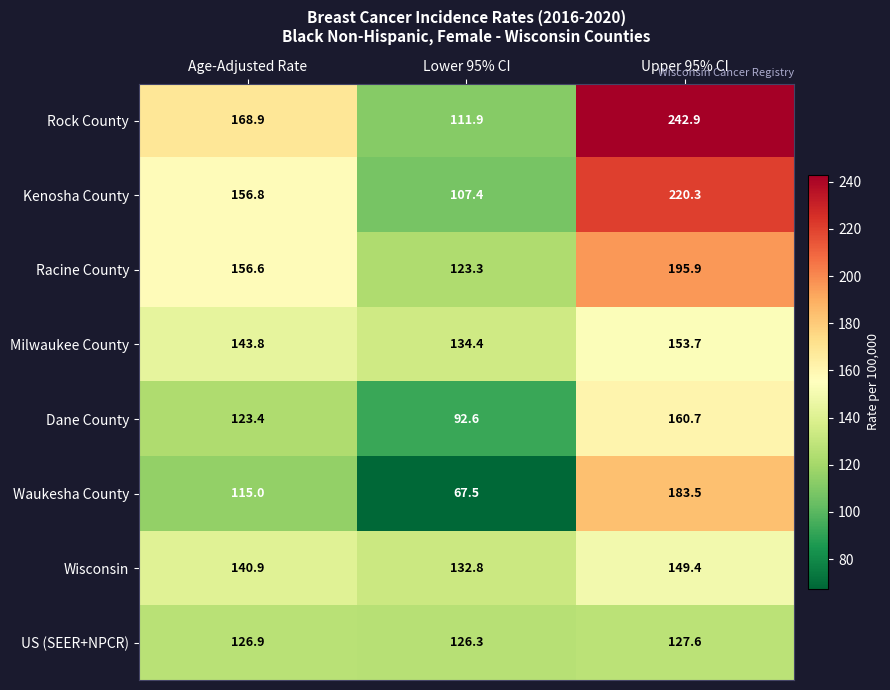

Rank the categories by Waukesha County value from lowest to highest.

Lower 95% CI, Age-Adjusted Rate, Upper 95% CI